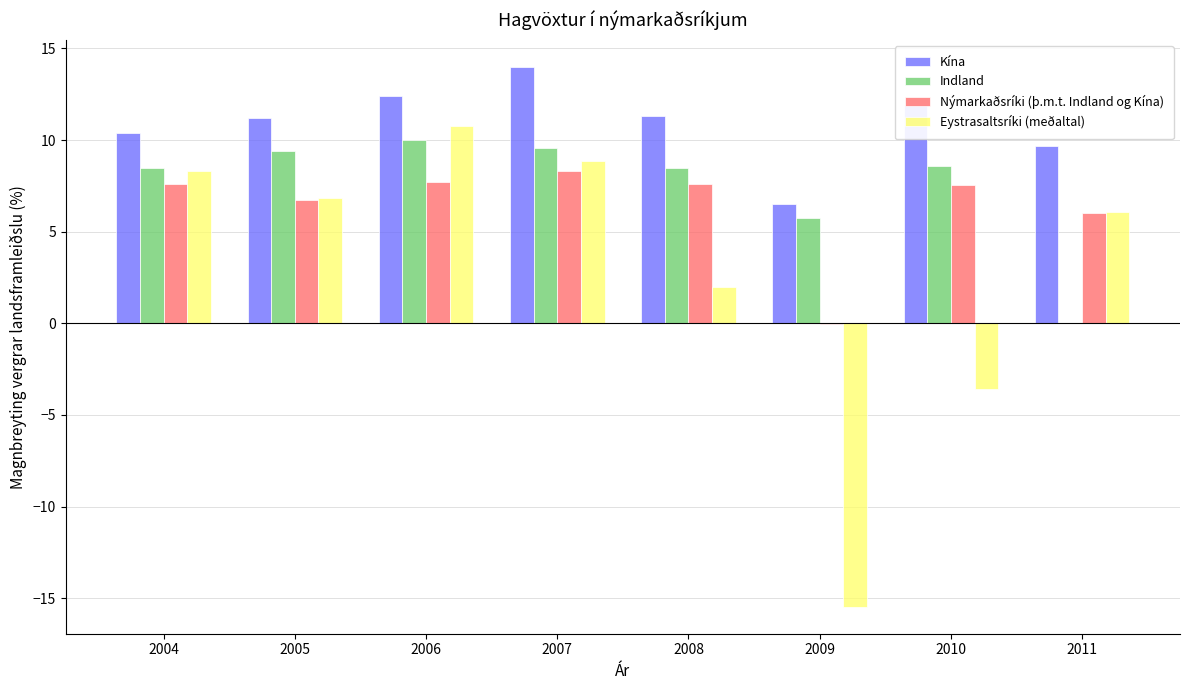

What is the greatest value displayed?

14.0